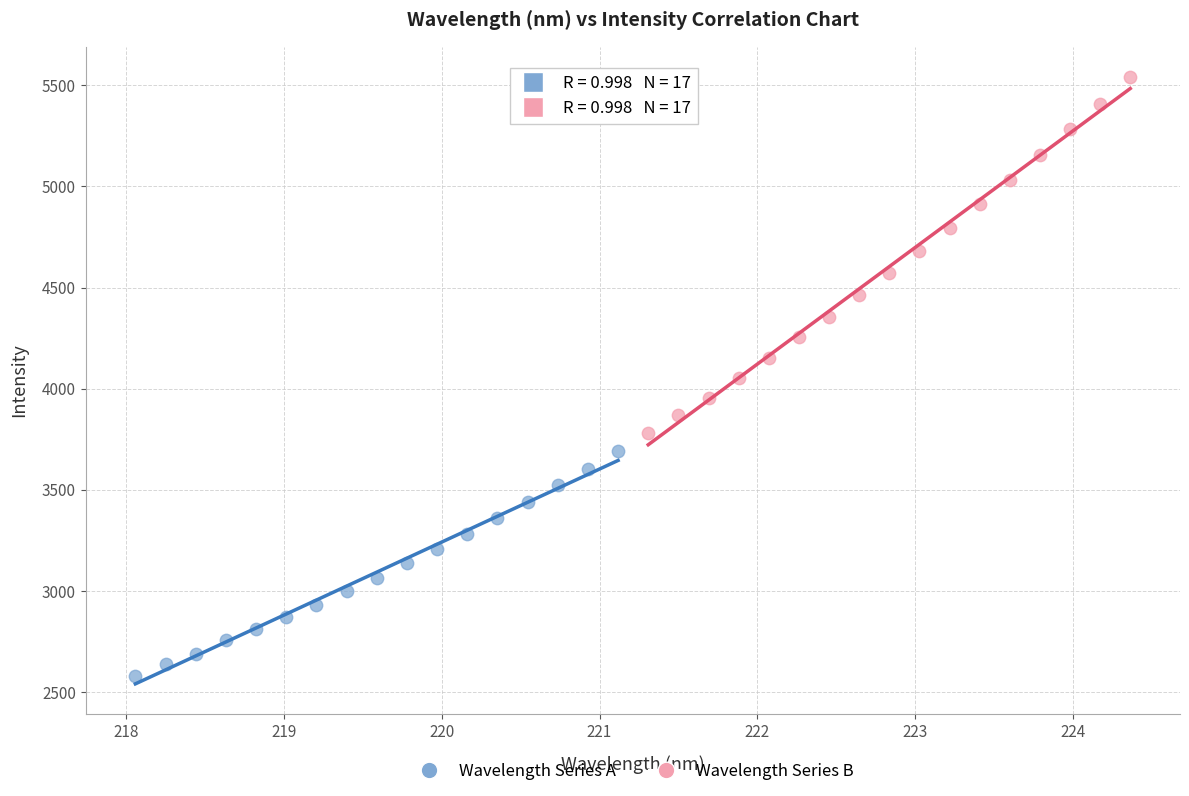

Which series reaches the maximum Y coordinate?

Wavelength Series B